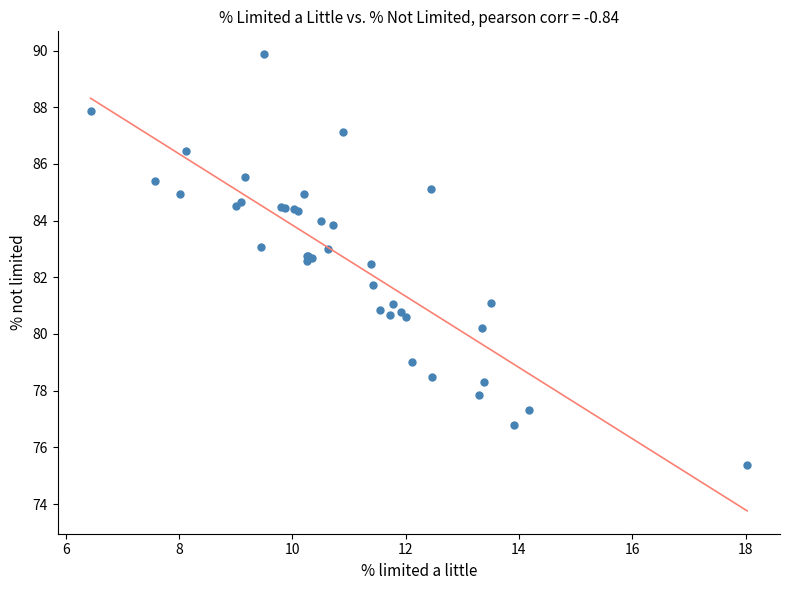

What Y value in the scatter plot is closest to 82?

81.7